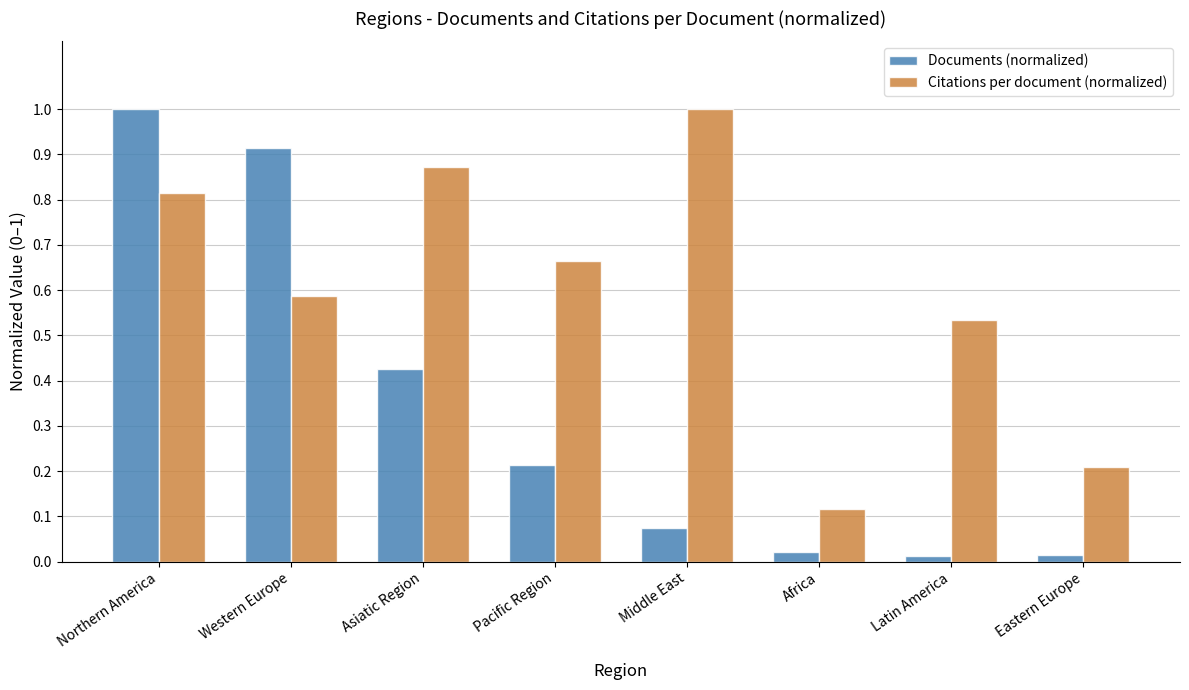

Which category has the highest value in the Documents (normalized) series?

Northern America